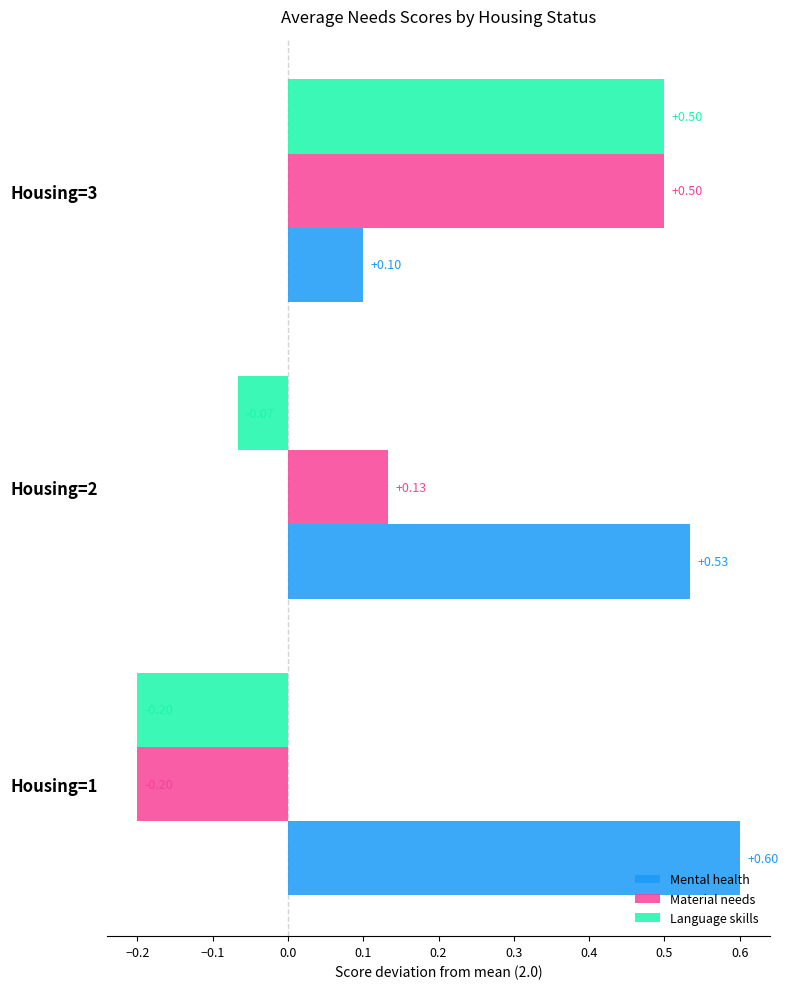

Rank the series by their average value, from lowest to highest.

Language skills, Material needs, Mental health